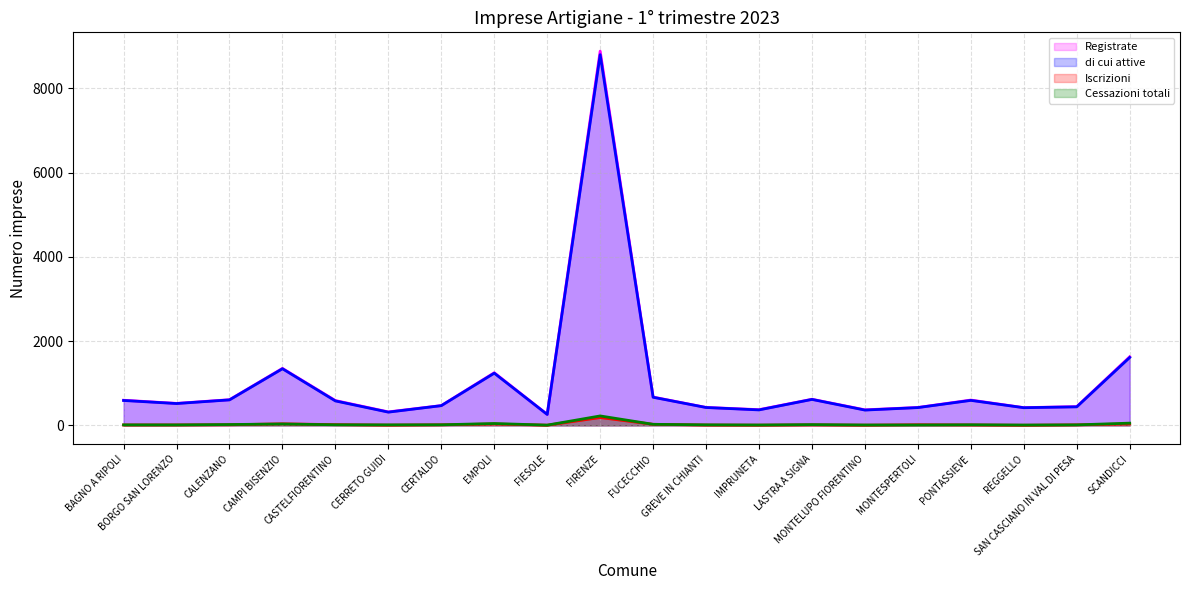

What is the label of the 13th point from the left?

IMPRUNETA